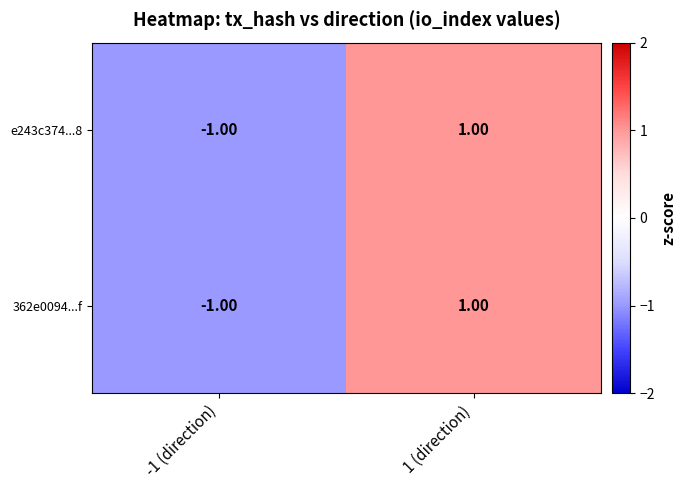

At which category is the sum across all series the highest?

1 (direction)